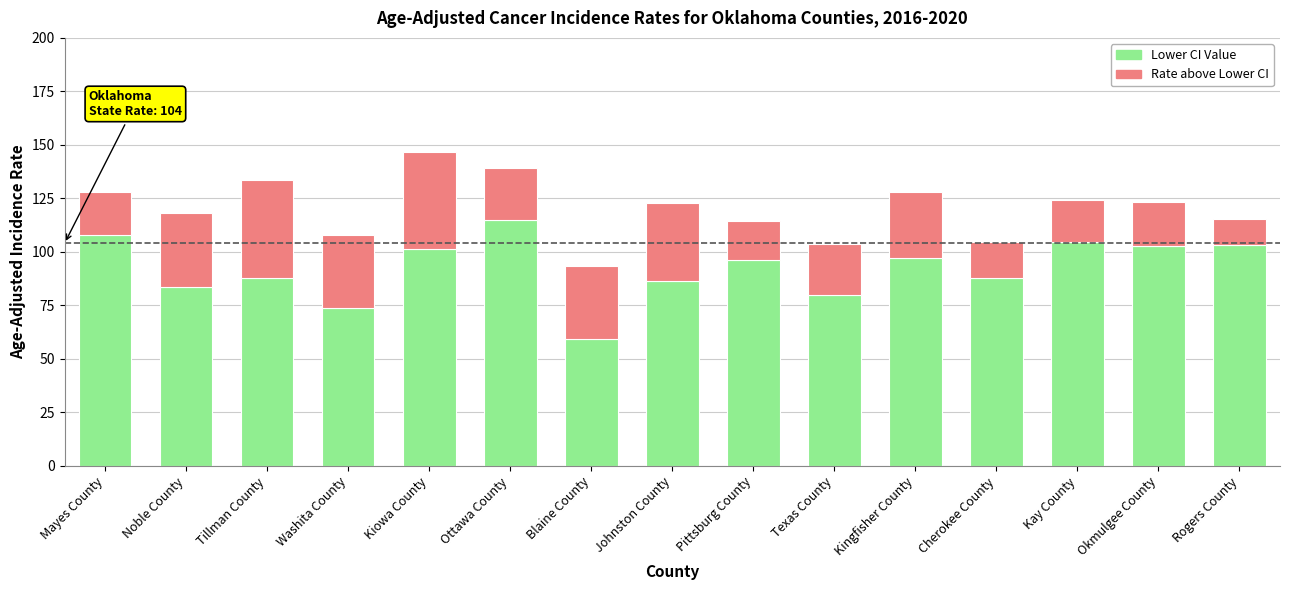

What is the total value across all series at Pittsburg County?

114.4